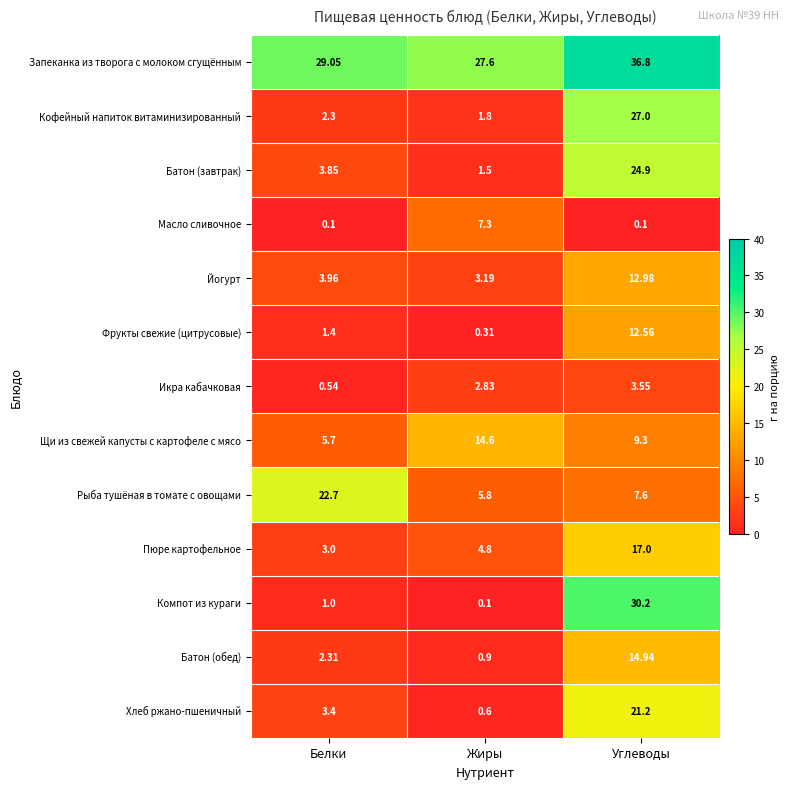

At how many categories does at least one series exceed 22?

3